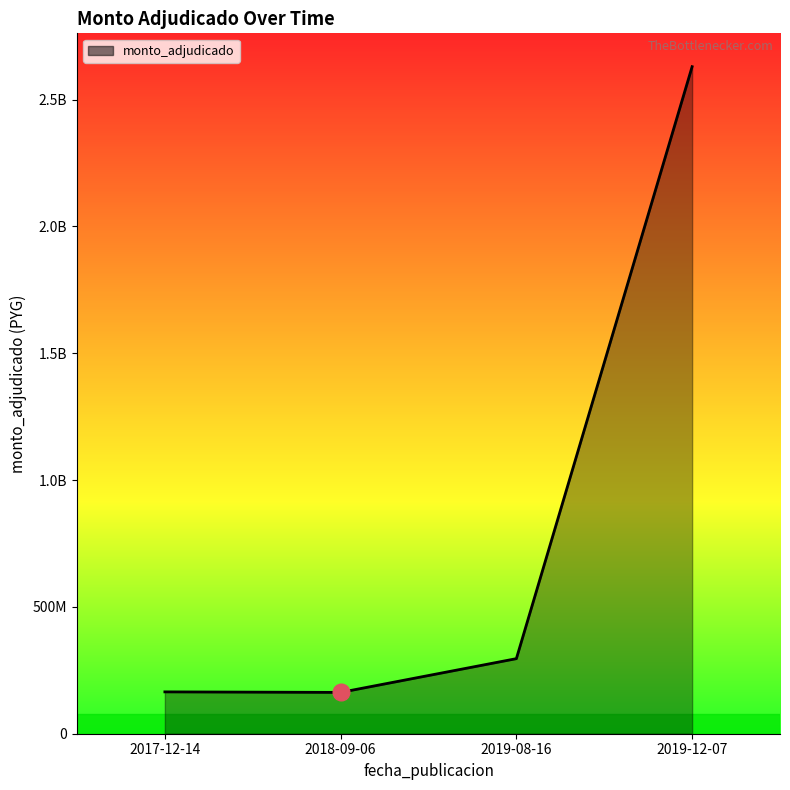

The chart shows a value of 295741841 at 2017-12-14. True or false?

False